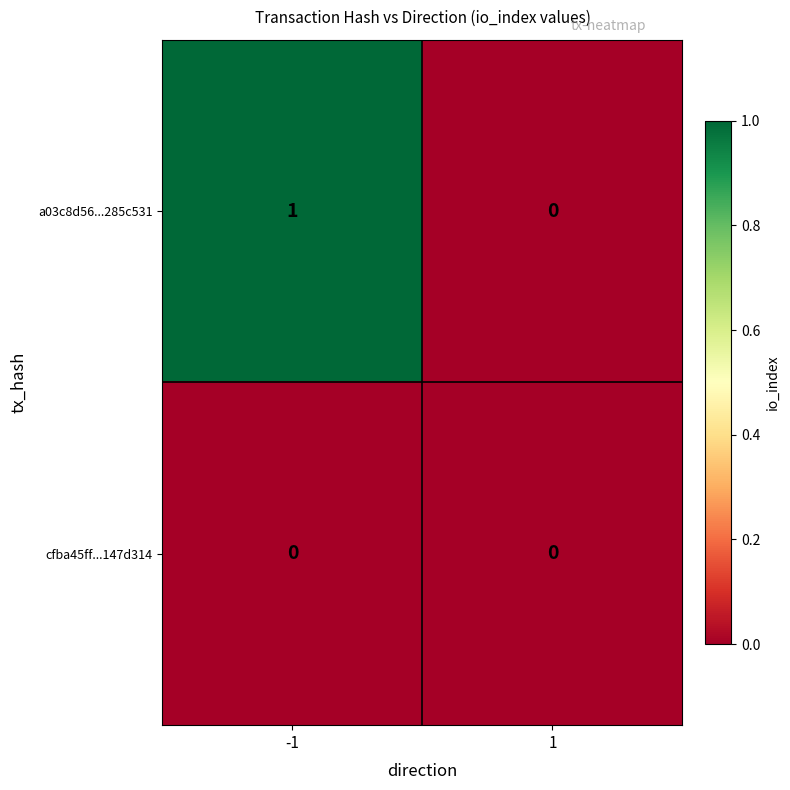

The value of a03c8d56...285c531 at 1 is 0. True or false?

True